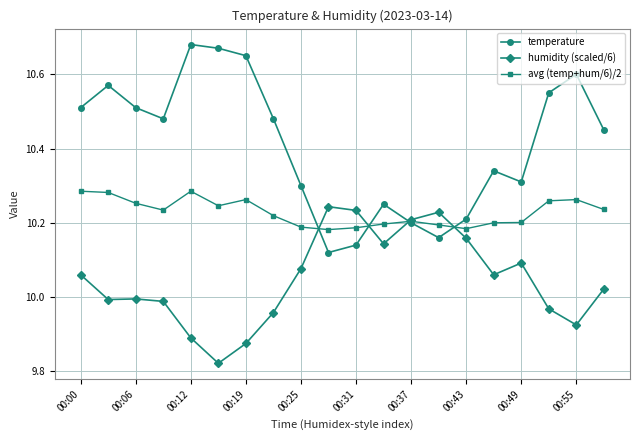

True or false: avg (temp+hum/6)/2 and temperature cross at least once.

True